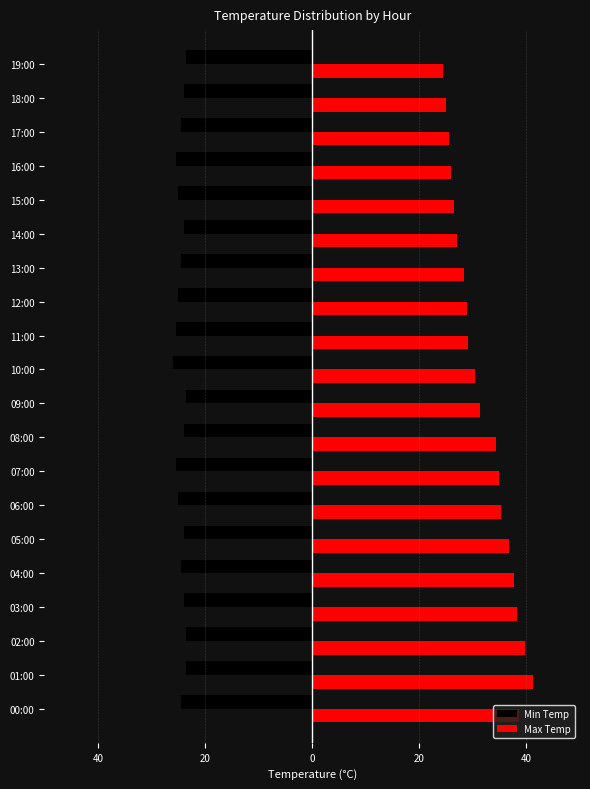

How many bars are there in total?

40